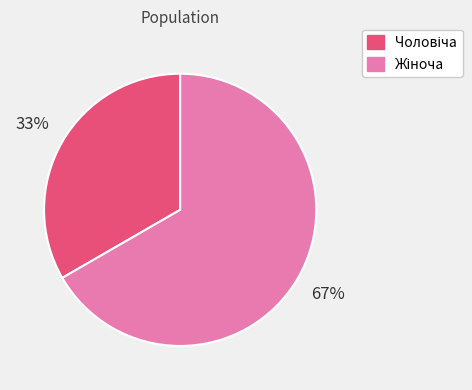

Does any single category account for the majority?

Yes